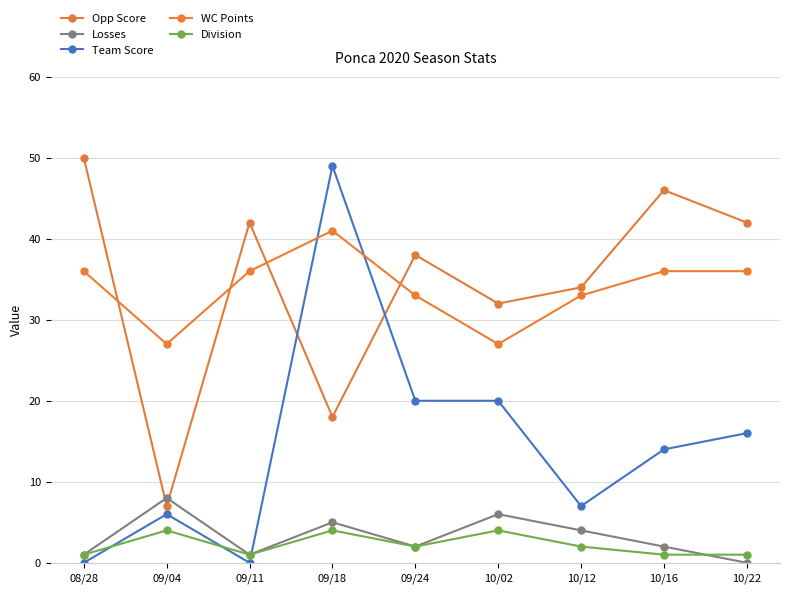

What is the spread (max minus min) of values at 10/22?

42